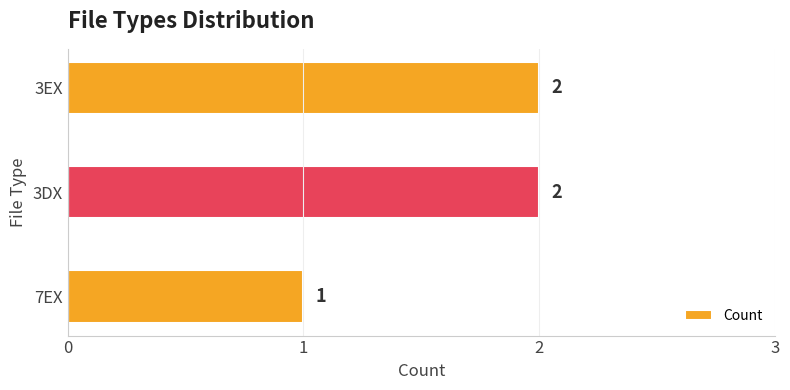

Reading bottom to top, what are all the values shown in this chart?

7EX=1	3DX=2	3EX=2